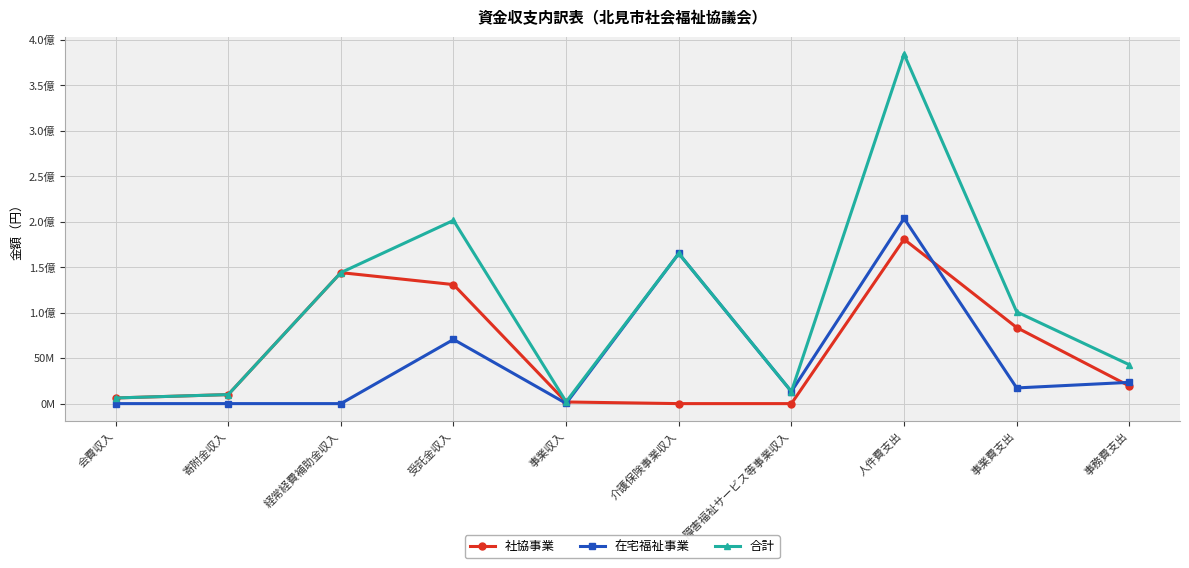

The value of 在宅福祉事業 at 事業収入 is 94258. True or false?

False